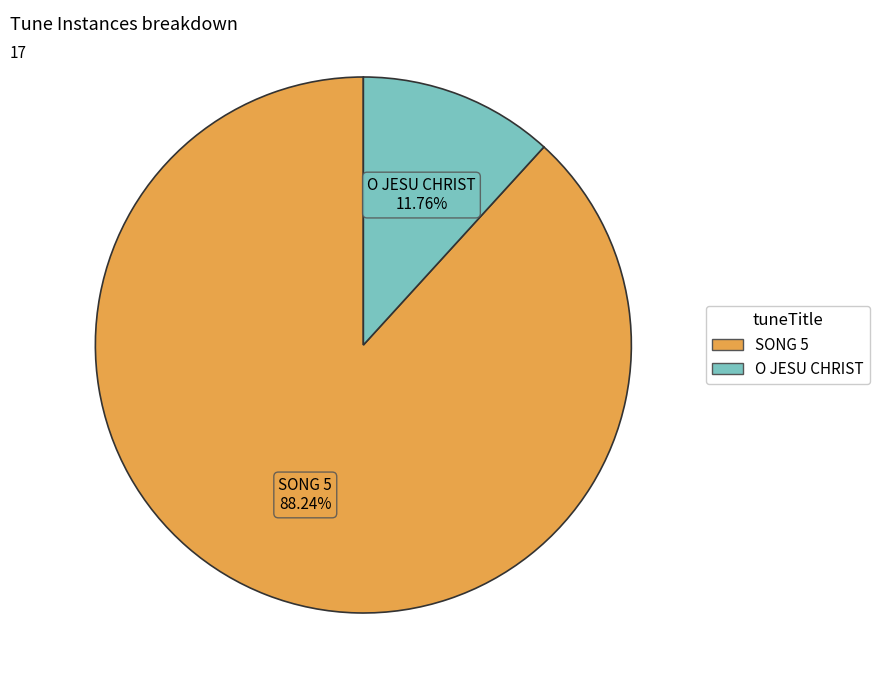

Which has a higher value, SONG 5 or O JESU CHRIST?

SONG 5